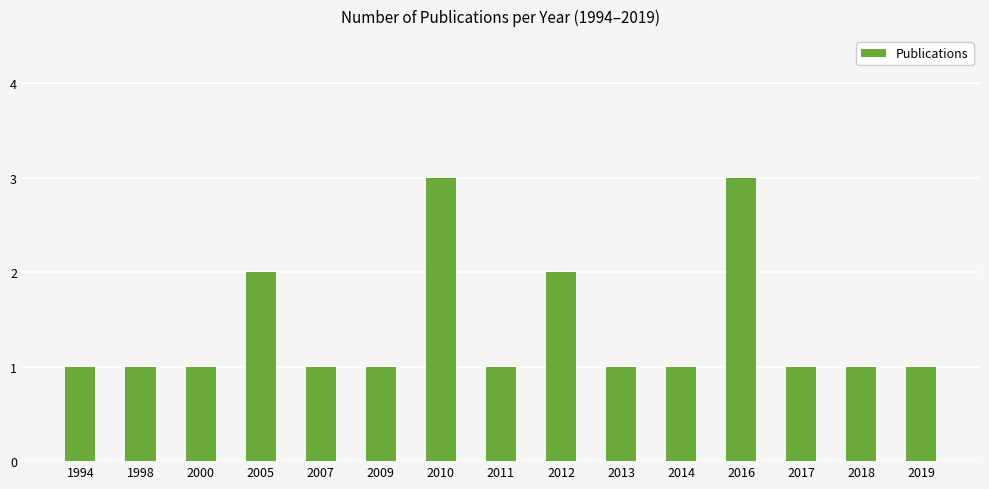

Are the bars horizontal?

No